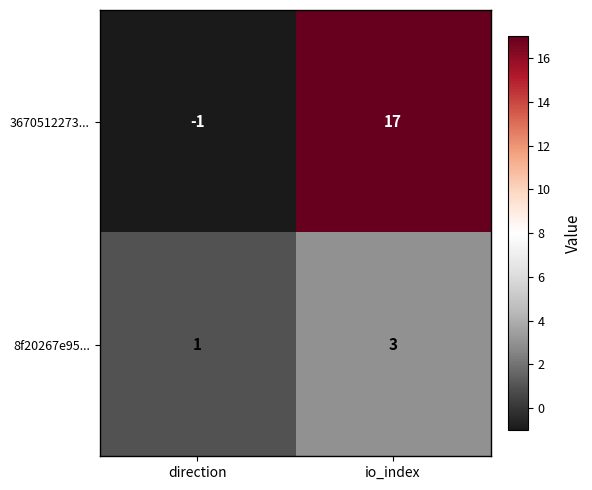

At which category does the chart reach its minimum across all series?

direction